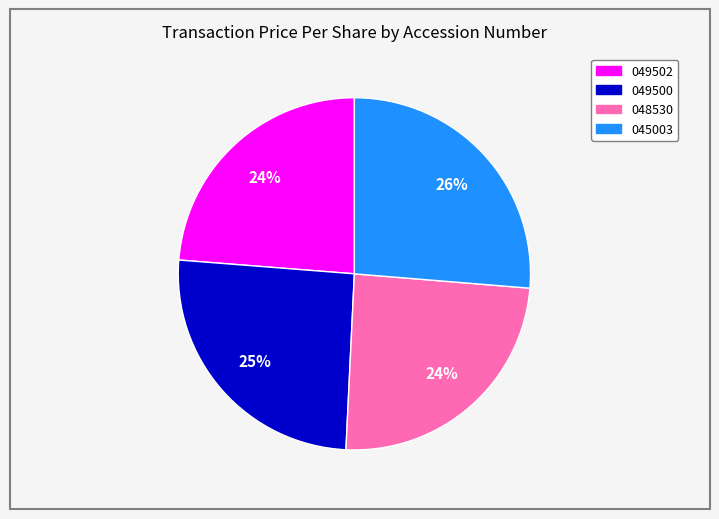

Is there a majority slice in this chart?

No